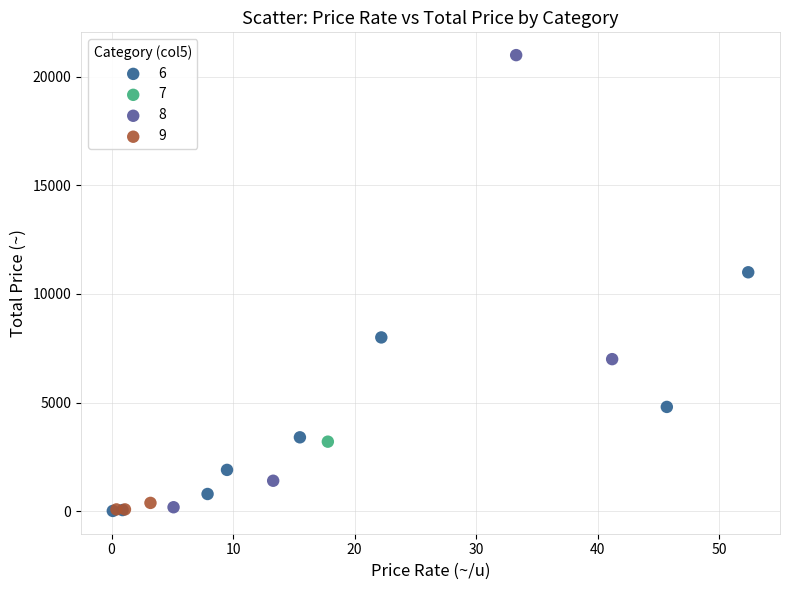

What are all the series names shown in the legend?

6, 7, 8, 9